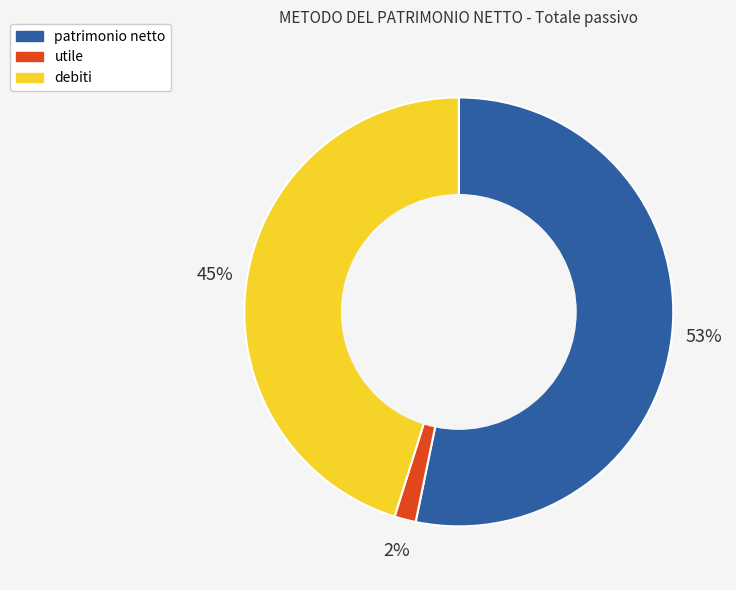

Rank the categories by value from lowest to highest.

utile, debiti, patrimonio netto